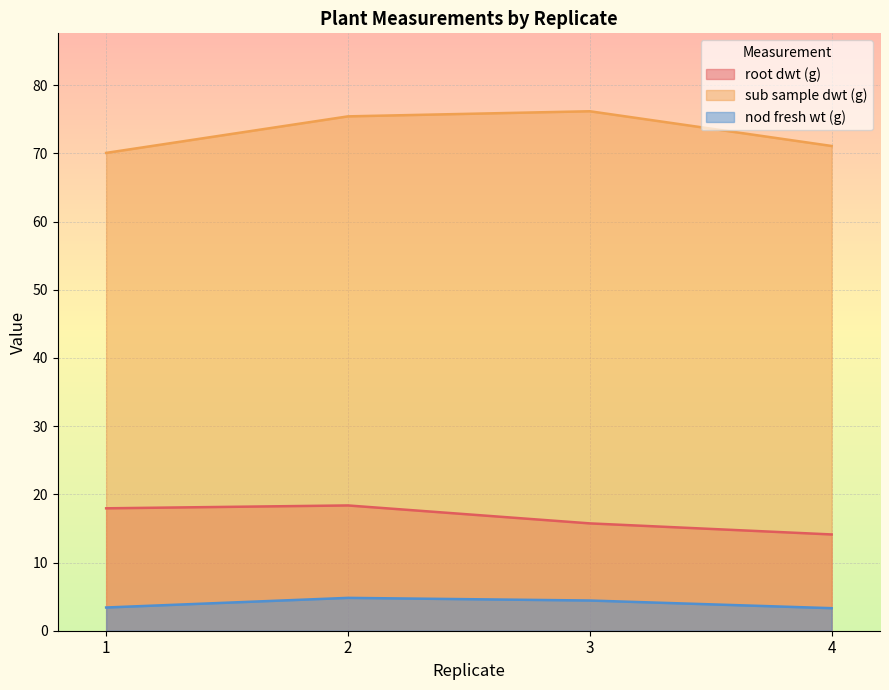

What is the approximate value of sub sample dwt (g) at 3?

76.2